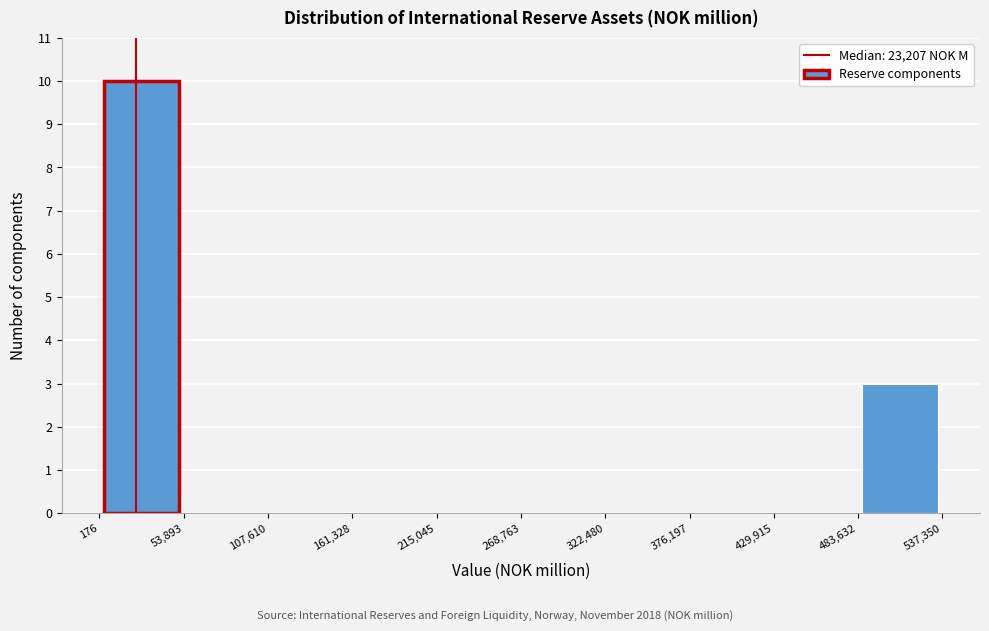

Reading left to right, list every bar in this chart as the range it spans on the x-axis followed by its height. The values are not printed on the chart, so give them approximately, as read against the axis.

176 to 53,893: 10
53,893 to 107,610: 0
107,610 to 161,328: 0
161,328 to 215,045: 0
215,045 to 268,763: 0
268,763 to 322,480: 0
322,480 to 376,197: 0
376,197 to 429,915: 0
429,915 to 483,632: 0
483,632 to 537,350: 3